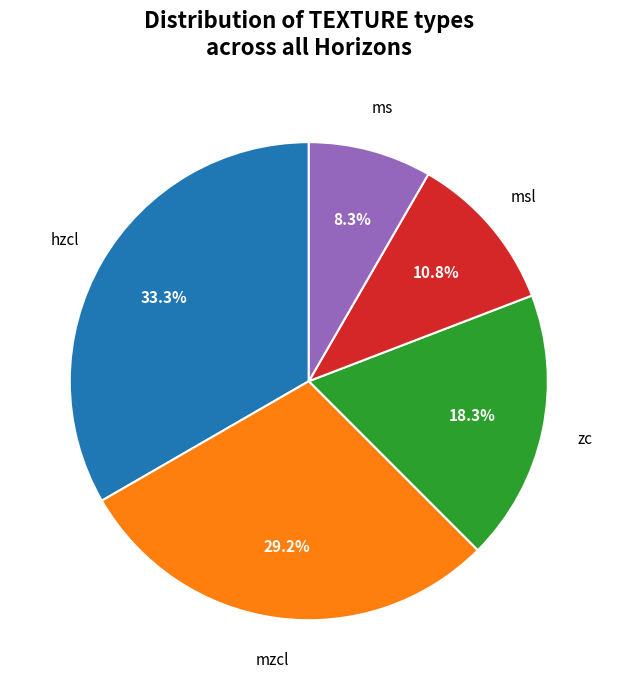

Does any single category account for the majority?

No